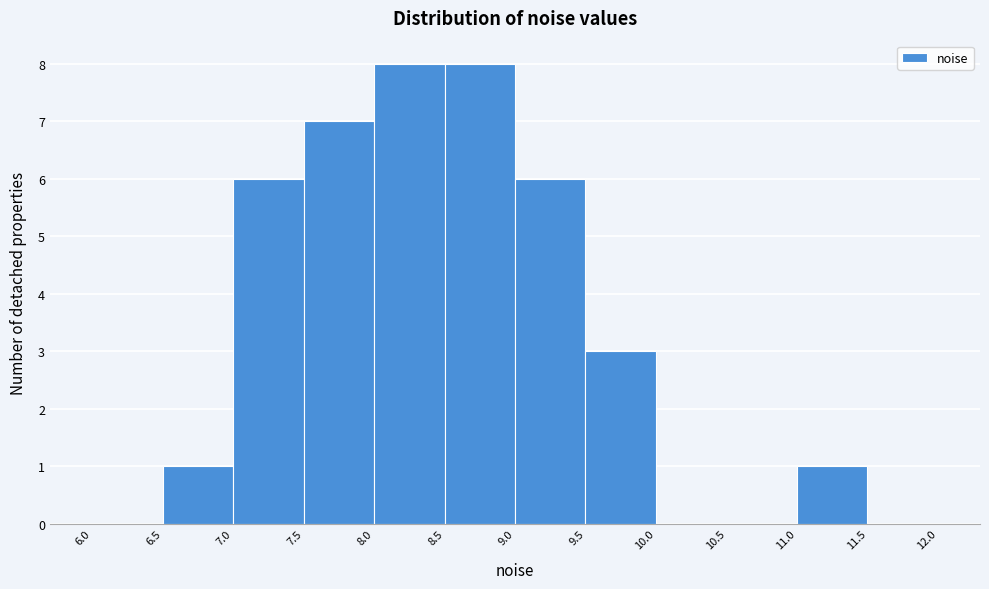

How tall is the bar that spans 11.0 to 11.5 on the x-axis? The values are not printed on the chart, so give them approximately, as read against the axis.

1